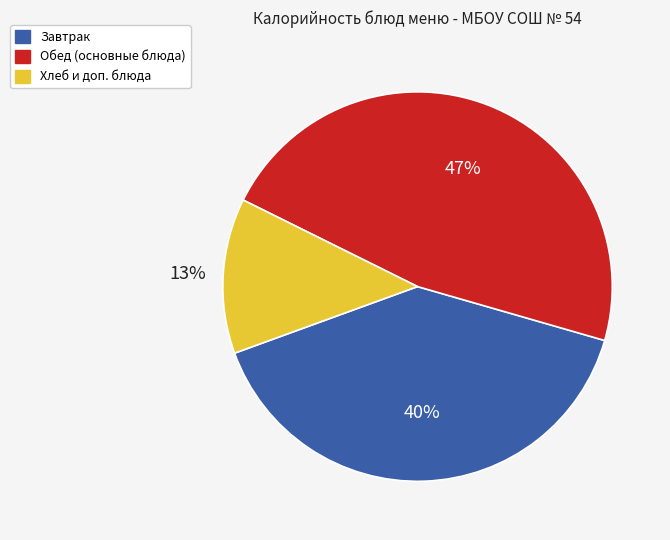

Count the number of slices in the pie.

3